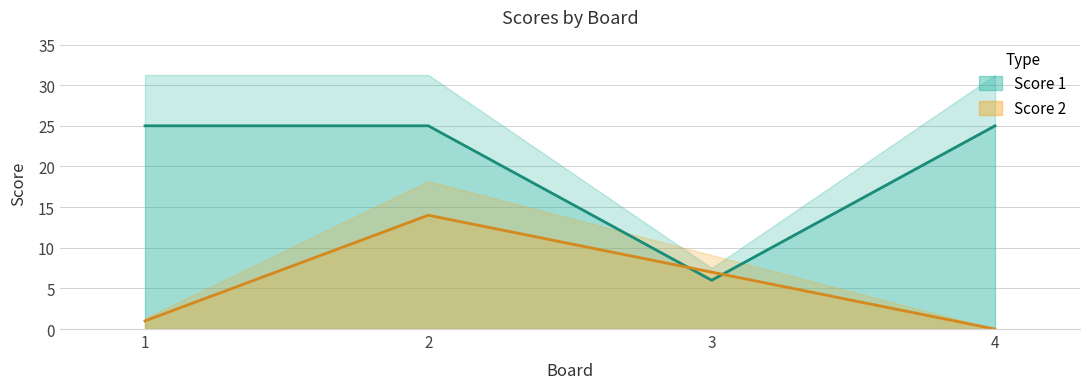

Which series ends up on top after the final intersection of Score 1 and Score 2?

Score 1